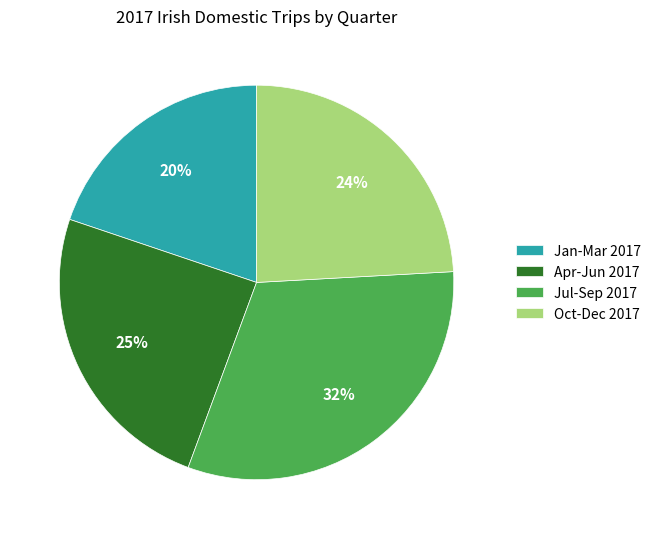

To the nearest percent, what portion does Apr-Jun 2017 represent?

25%